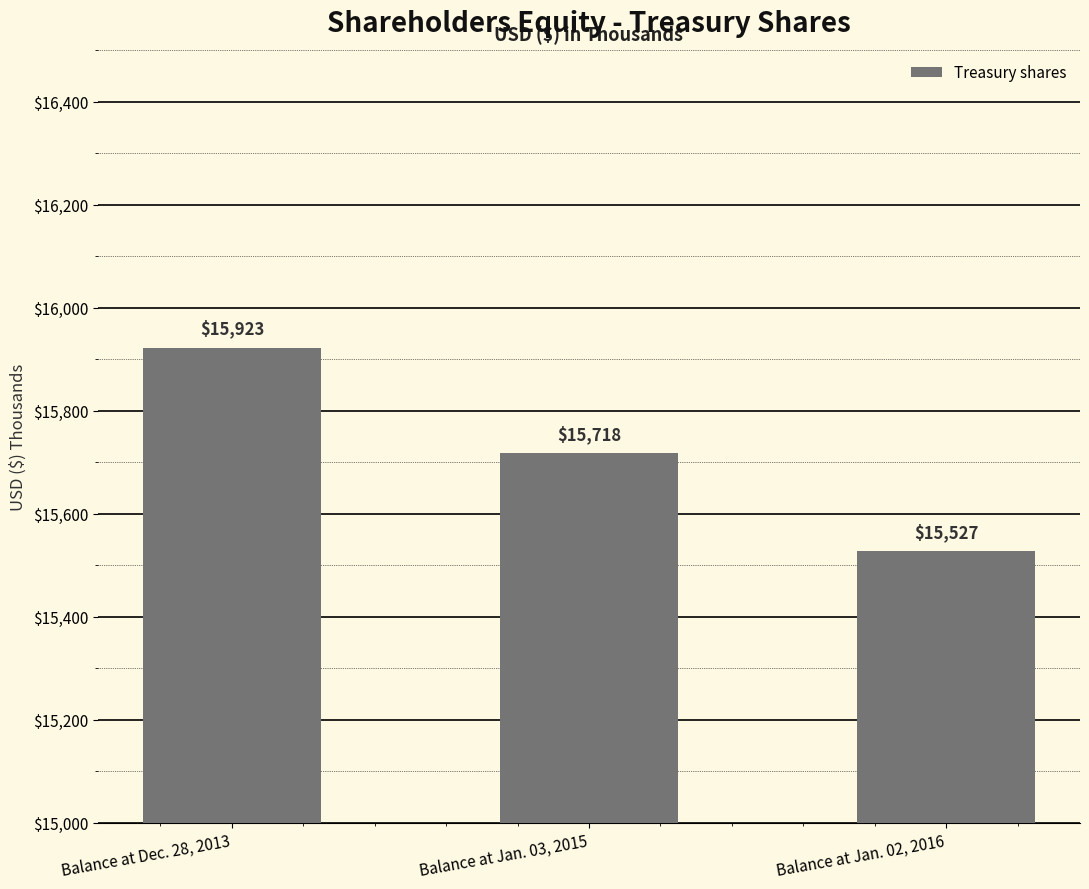

Reading left to right, extract all data points from this chart.

15923	15718	15527